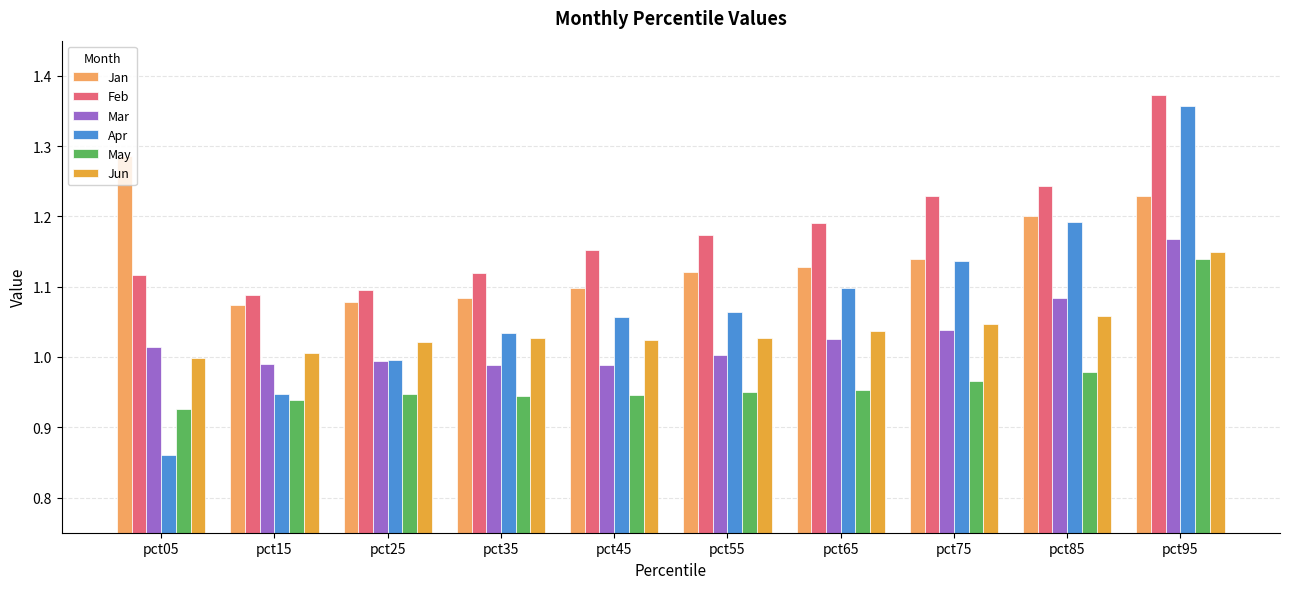

Which label corresponds to the largest value in the chart?

pct95